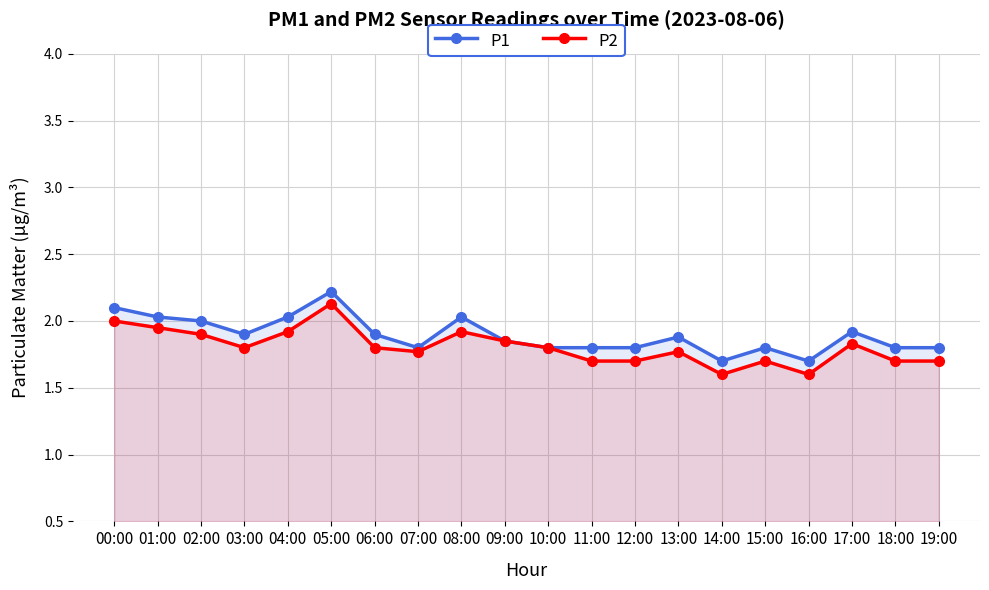

Rank the series by their average value, from lowest to highest.

P2, P1